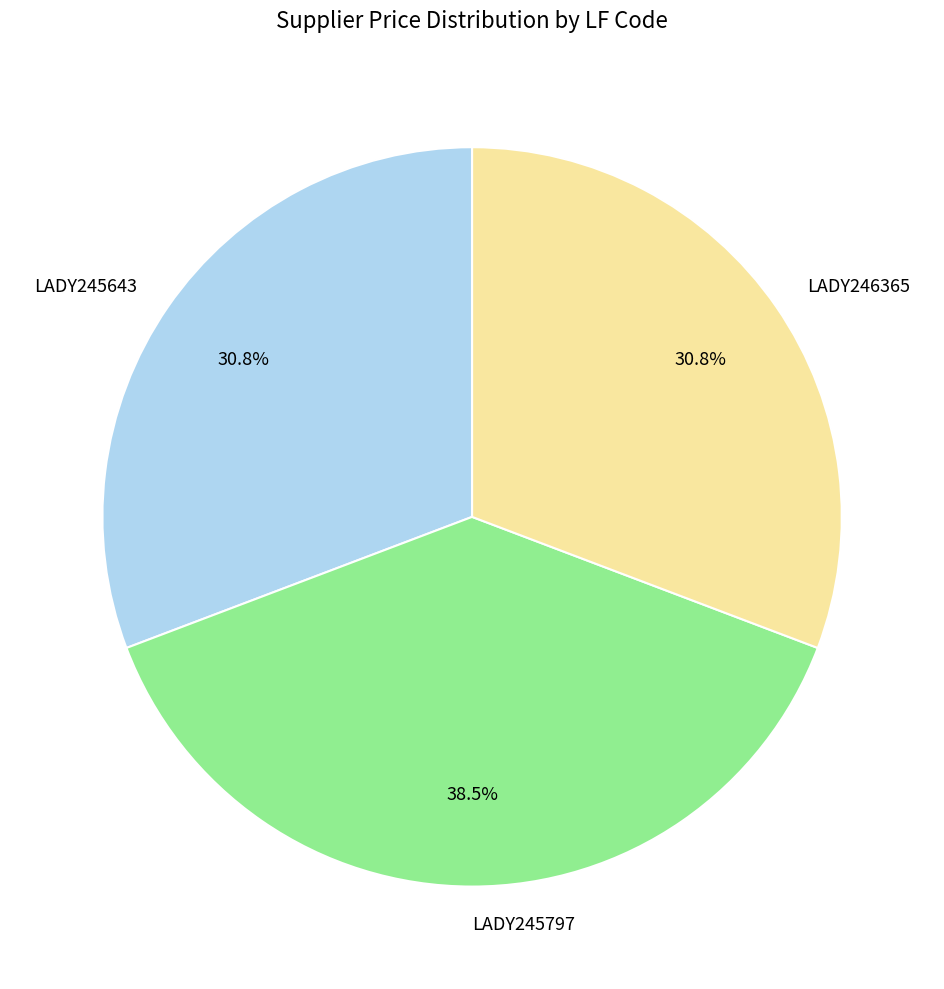

To the nearest percent, what is the combined percentage of LADY245643 and LADY245797?

69%